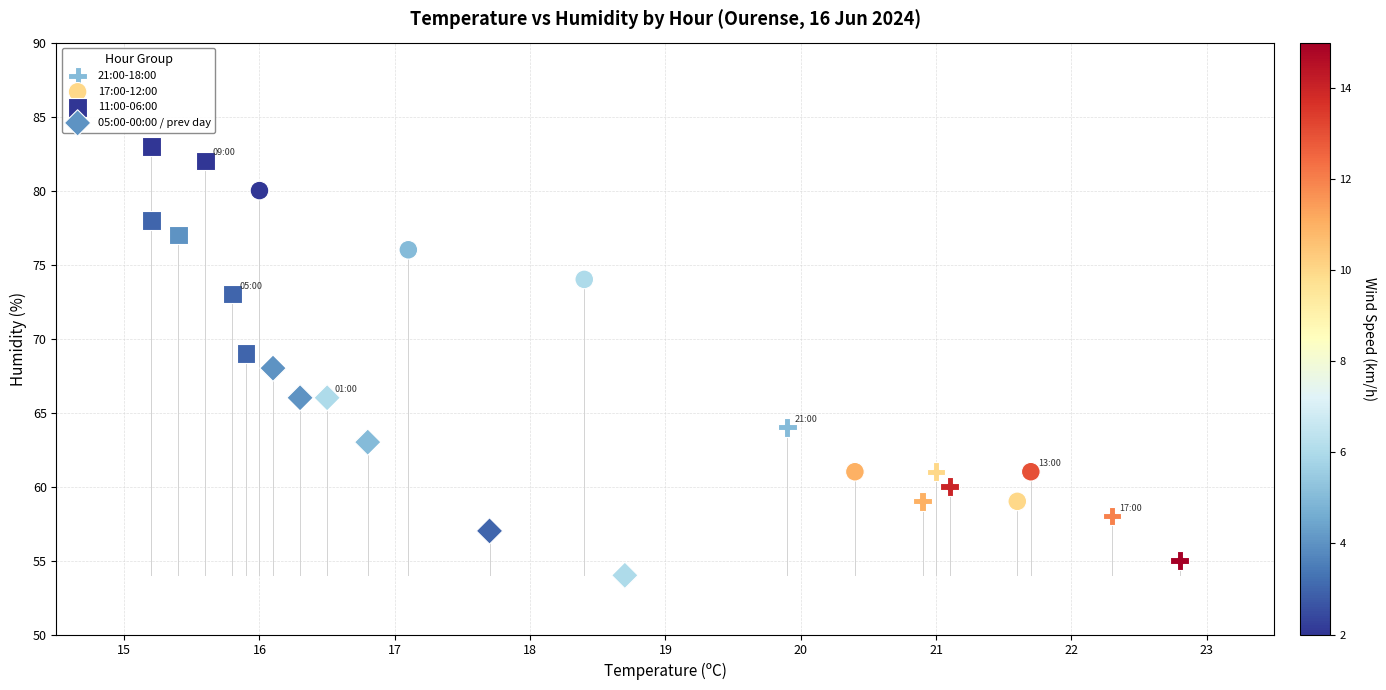

Which series contains the highest Y value?

11:00-06:00